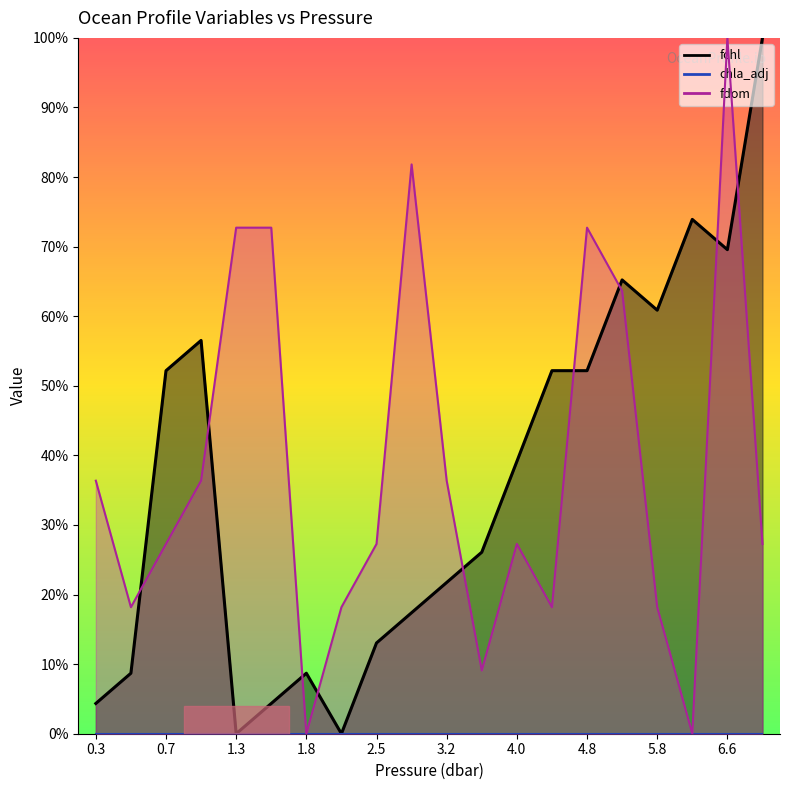

Rank the series by their maximum value, from lowest to highest.

fchl, fdom